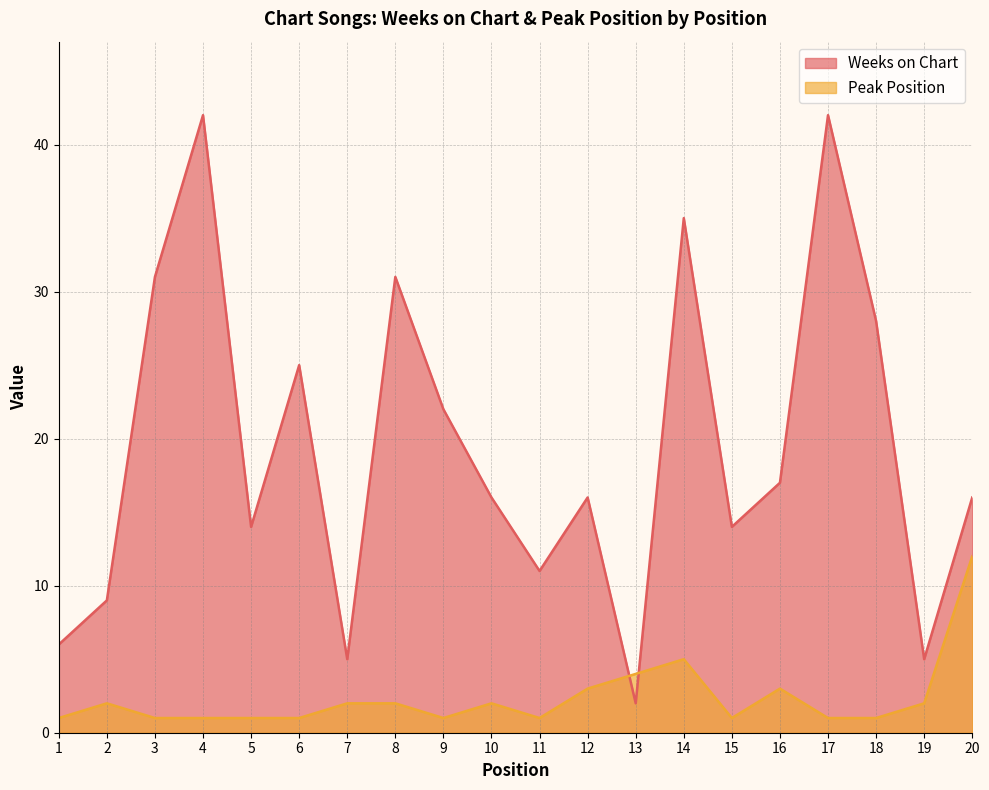

At which label is Peak Position closest to 6?

14